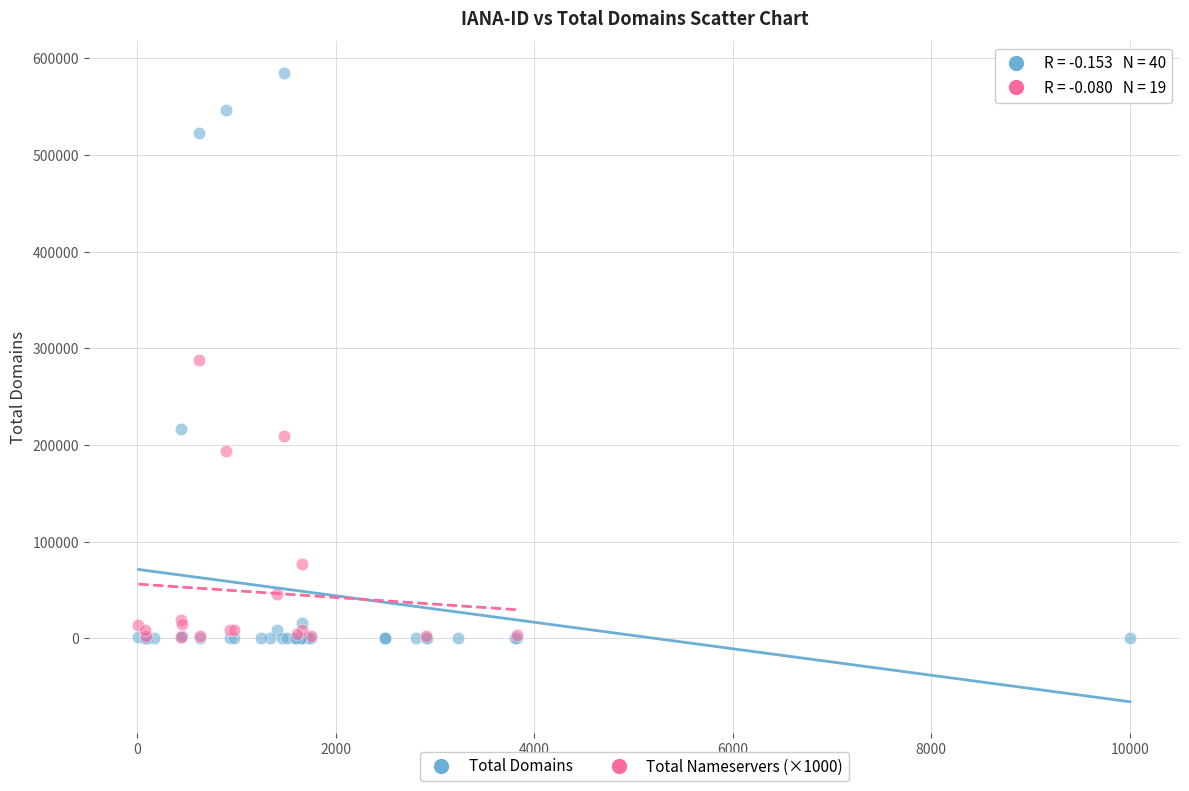

What are all the series names shown in the legend?

Total Domains, Total Nameservers (×1000)